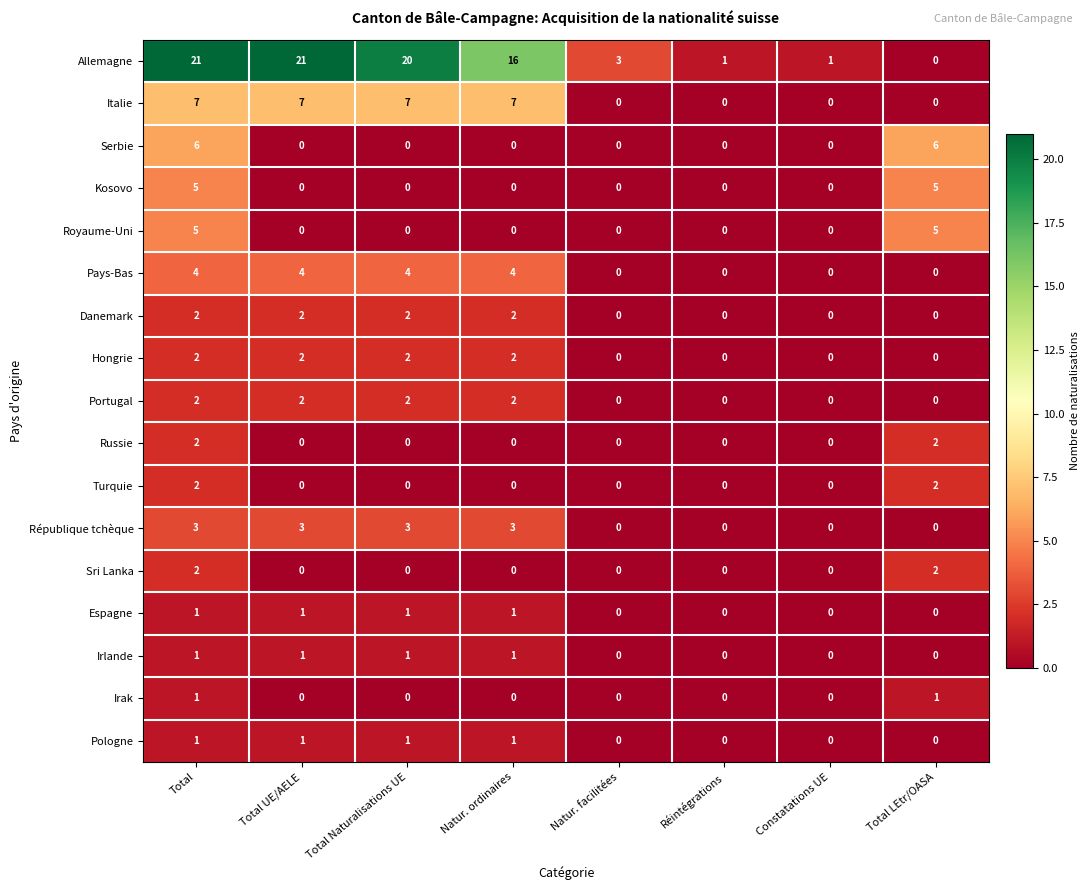

What is the difference between the maximum and second lowest values in the Serbie series?

6